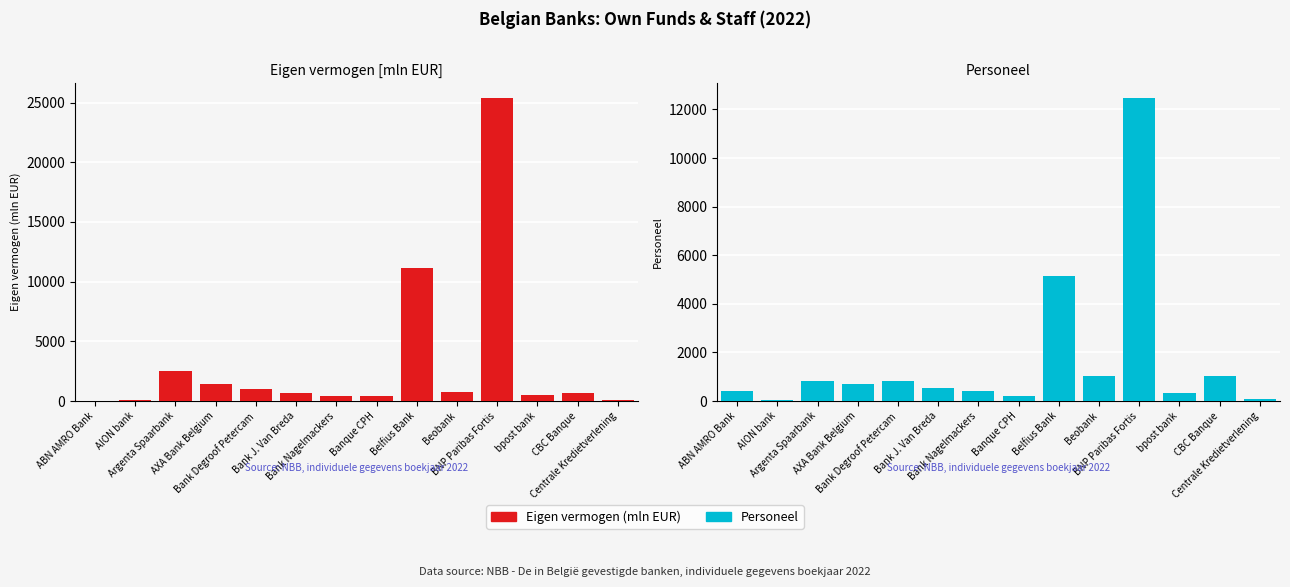

Reading right to left, list all the values displayed in this chart.

Eigen vermogen: 120.5	627.1	490.0	25386.0	750.5	11166.9	398.9	422.4	674.1	993.7	1399.7	2469.4	83.9	0.0
Personeel: 67.0	1011.0	311.0	12471.0	1022.0	5158.0	221.0	403.0	542.0	825.0	709.0	821.0	25.0	392.0